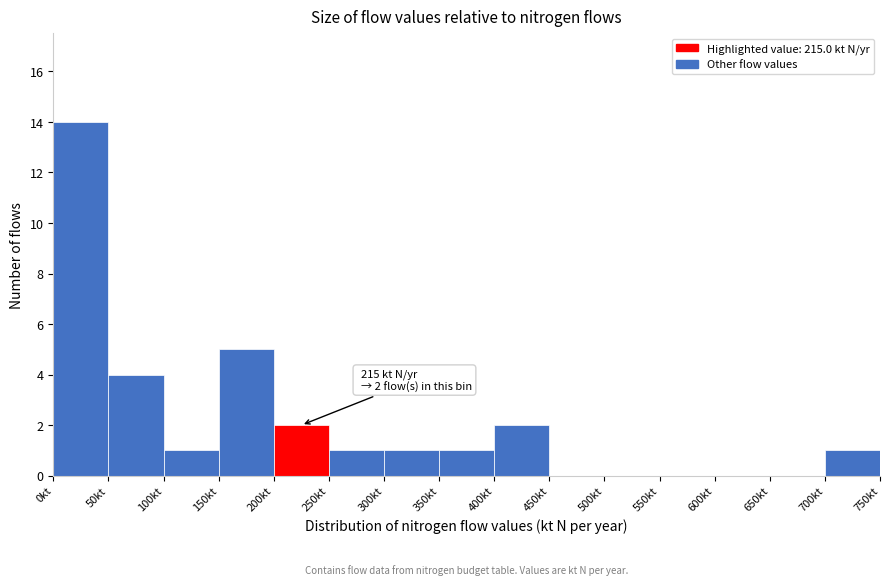

Which range on the x-axis has the tallest bar?

0 to 50